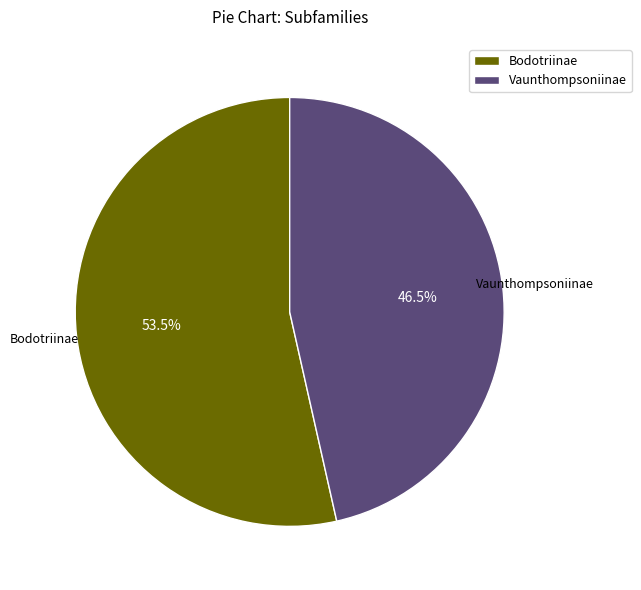

What is the total percentage of Bodotriinae and Vaunthompsoniinae?

100.0%